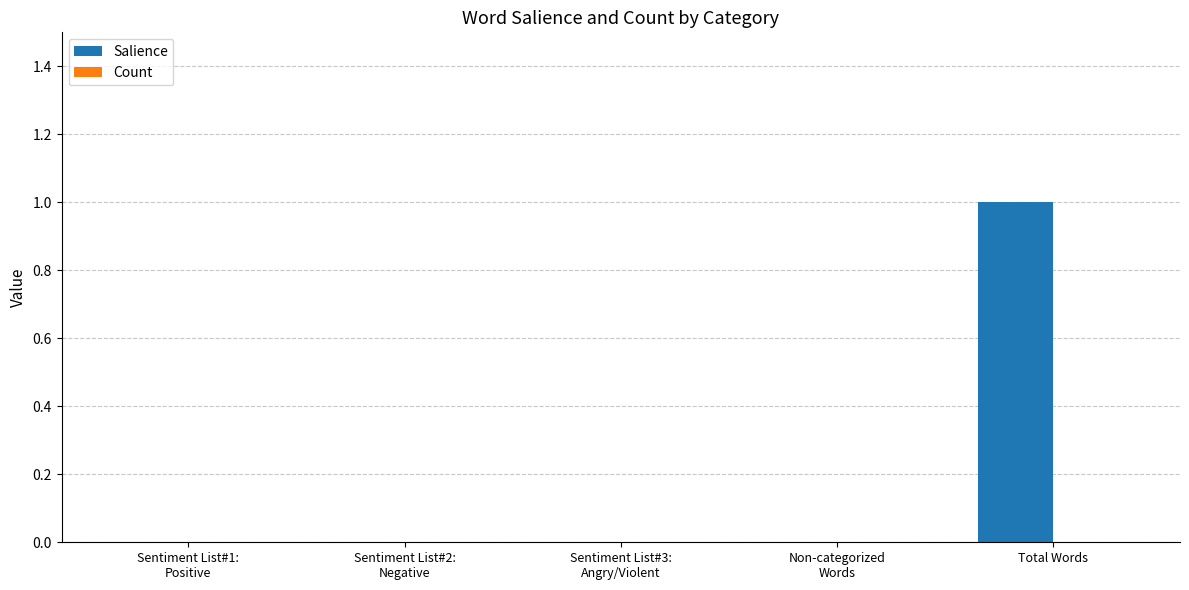

The value at Total Words is 1. True or false?

True